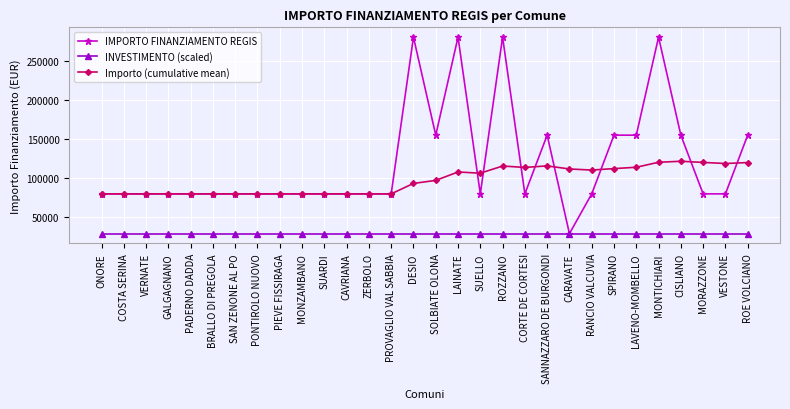

The Importo (cumulative mean) series shows 188209.1 at CARAVATE. True or false?

False